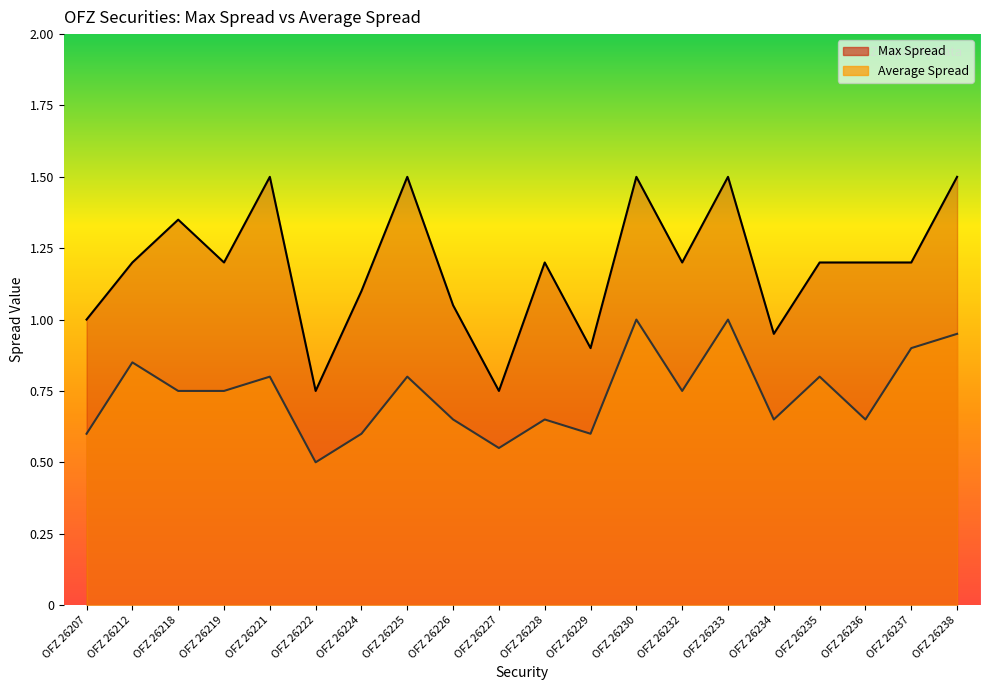

Where is the first local minimum for Average Spread?

OFZ 26222